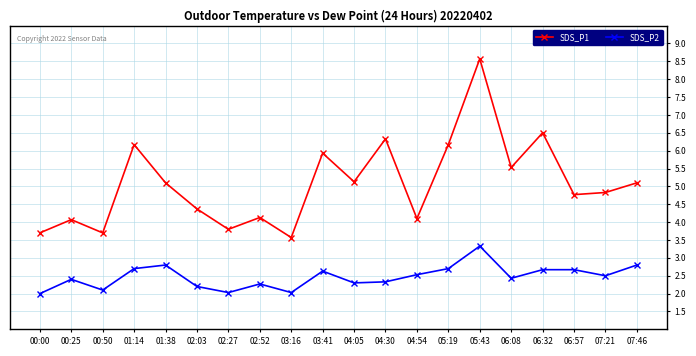

What is the difference between the highest and lowest values at 06:32?

3.8